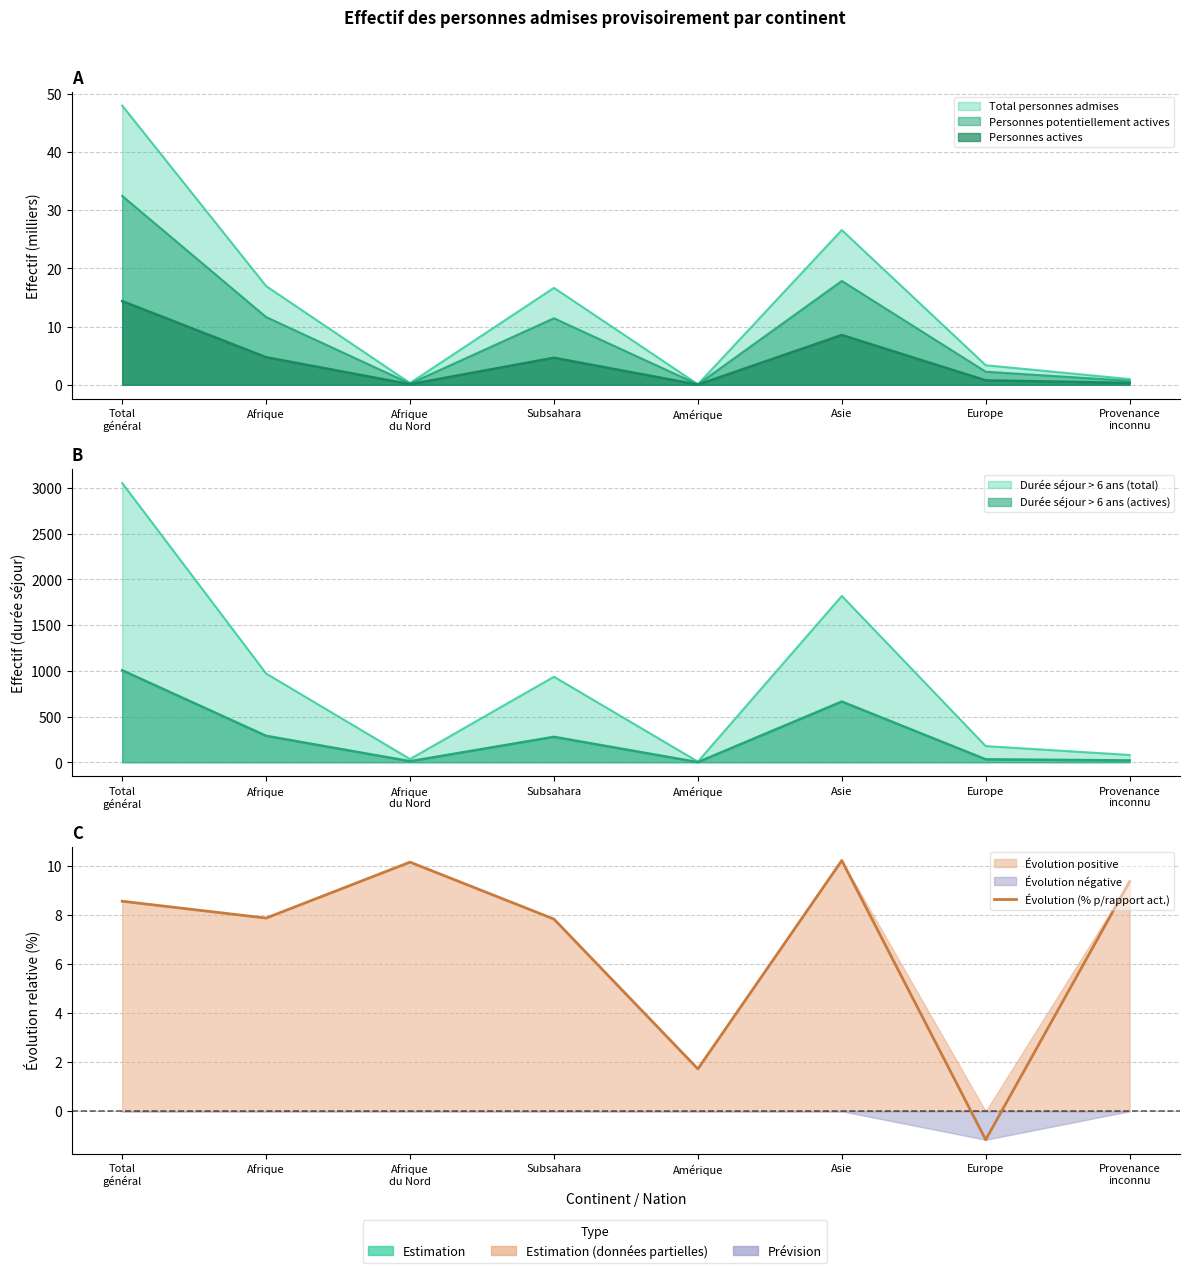

What is the greatest value displayed?

10.2